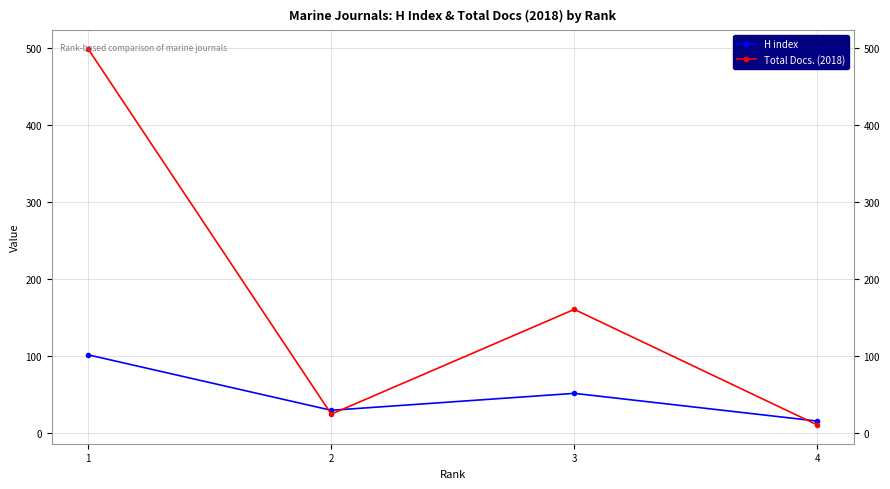

How many data points in H index are less than 51?

2